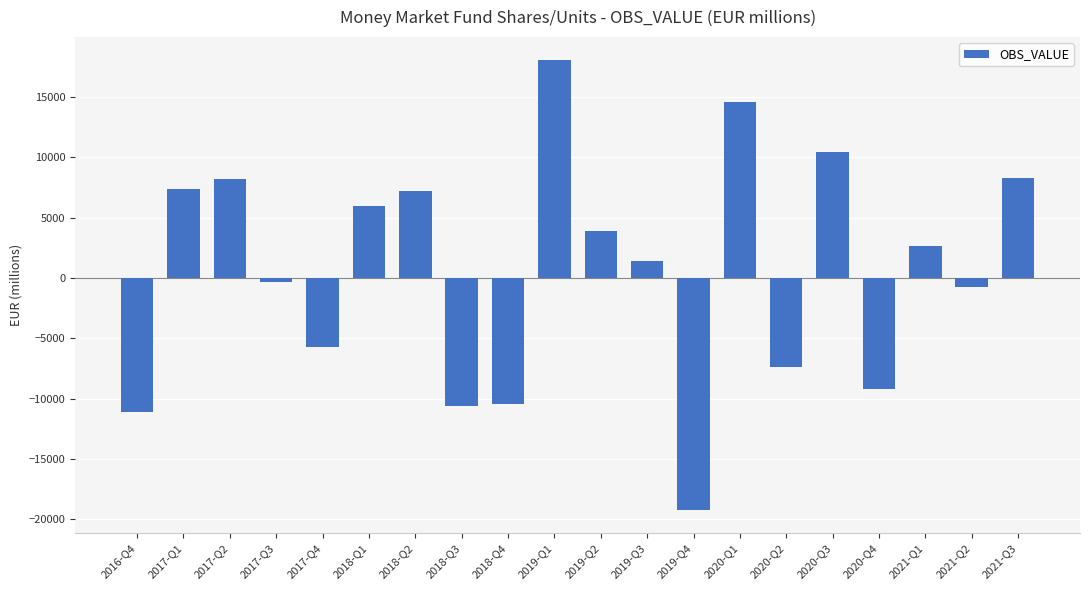

Does the chart contain any negative values?

Yes